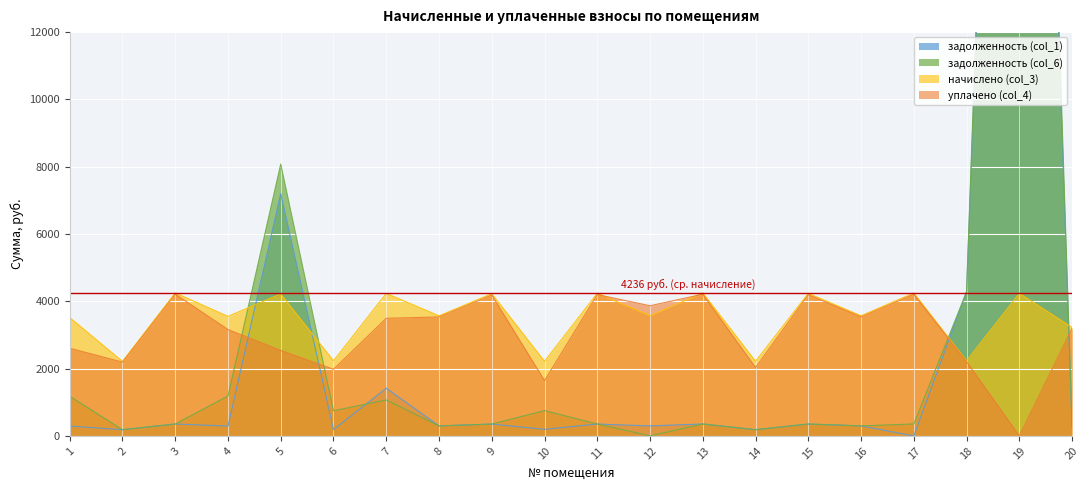

How many lines are shown in the chart?

4